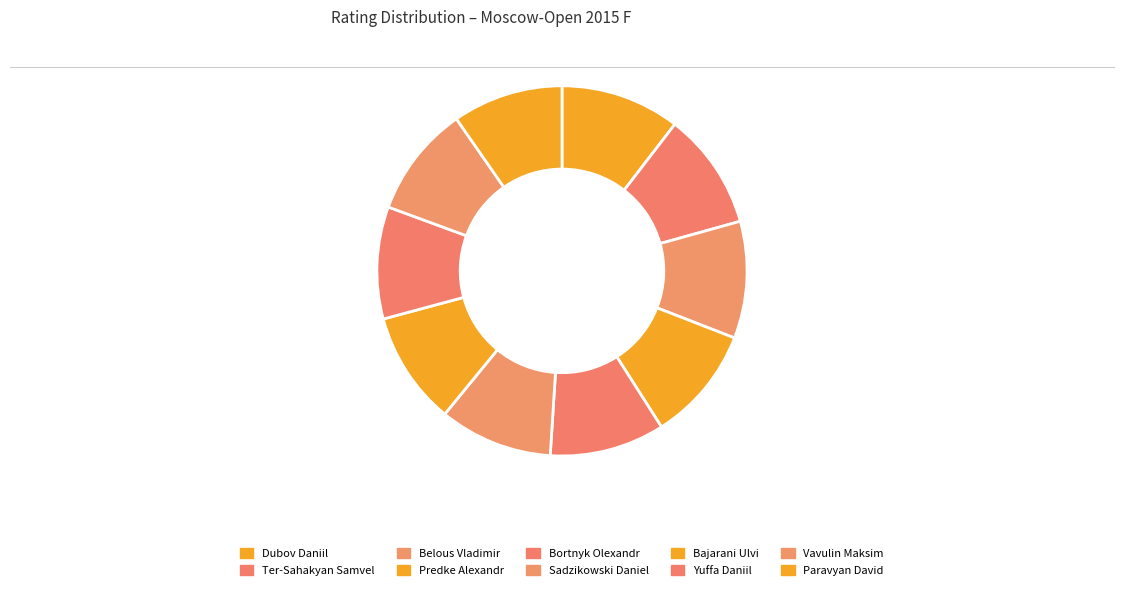

To the nearest percent, what is the difference between the largest and smallest slice percentages?

1%